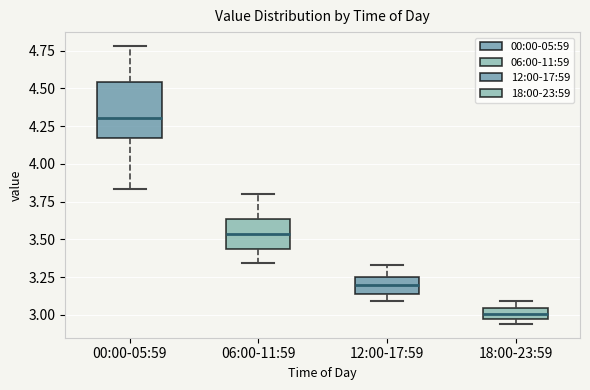

Where does the lower whisker of the box for 06:00-11:59 end on the y-axis? The values are not printed on the chart, so give them approximately, as read against the axis.

3.35